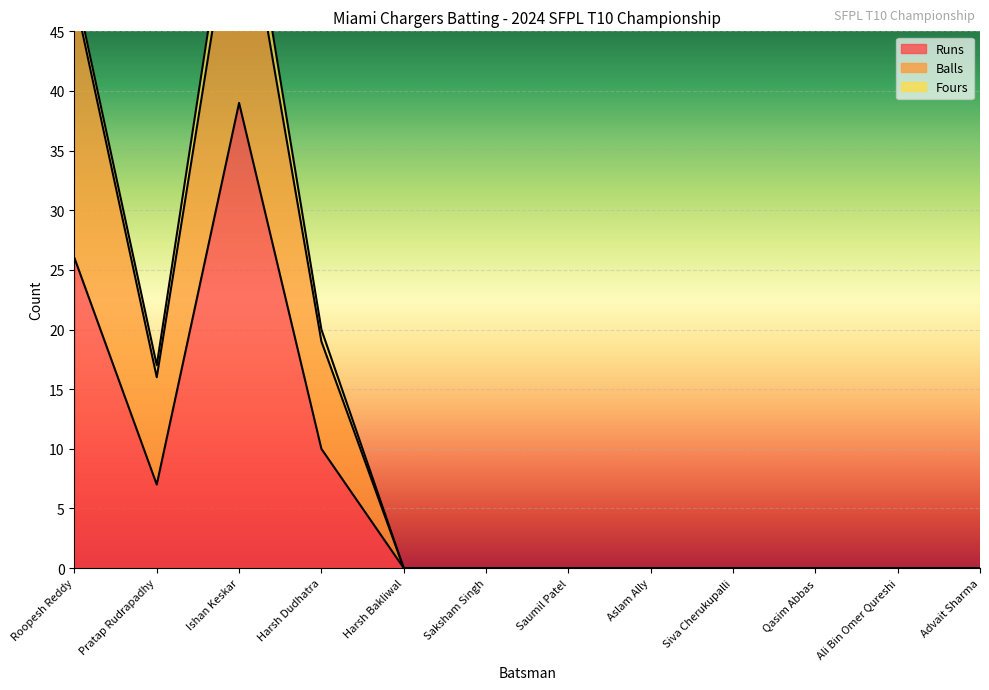

What is the difference between the highest and lowest values at Roopesh Reddy?

22